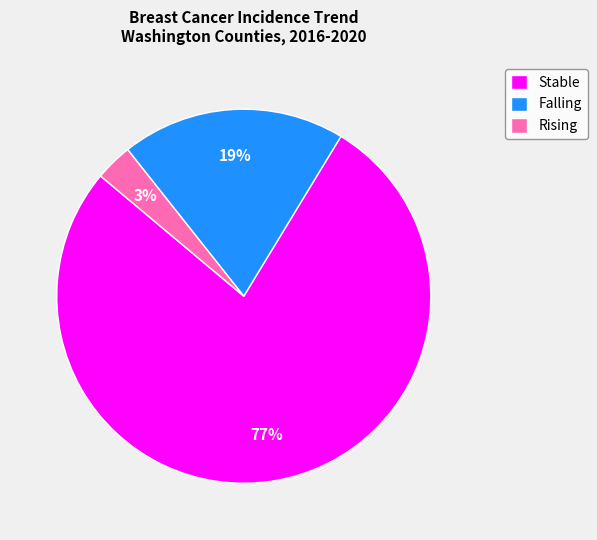

Is there any slice that represents more than half of the pie?

Yes